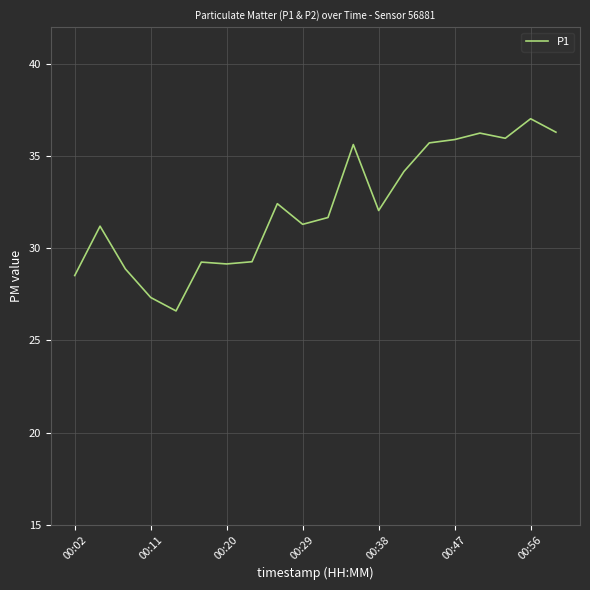

What is the difference between the maximum and minimum values?

10.4